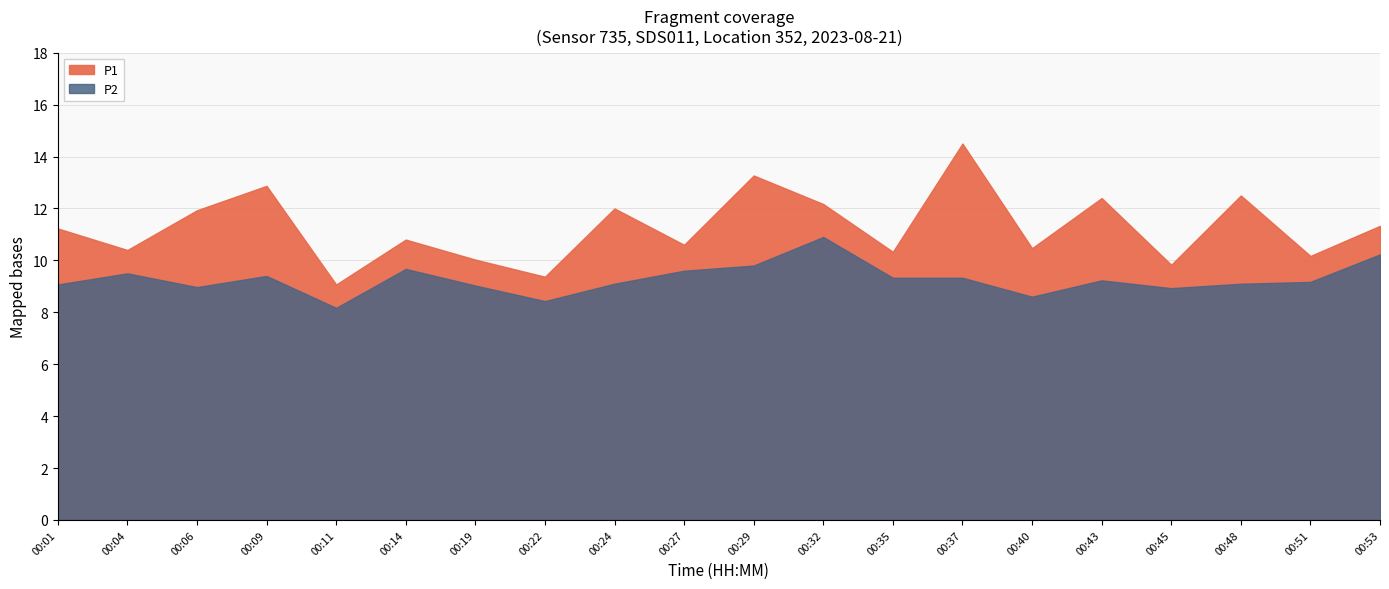

In P1, how many points are lower than both neighbors (excluding endpoints)?

4